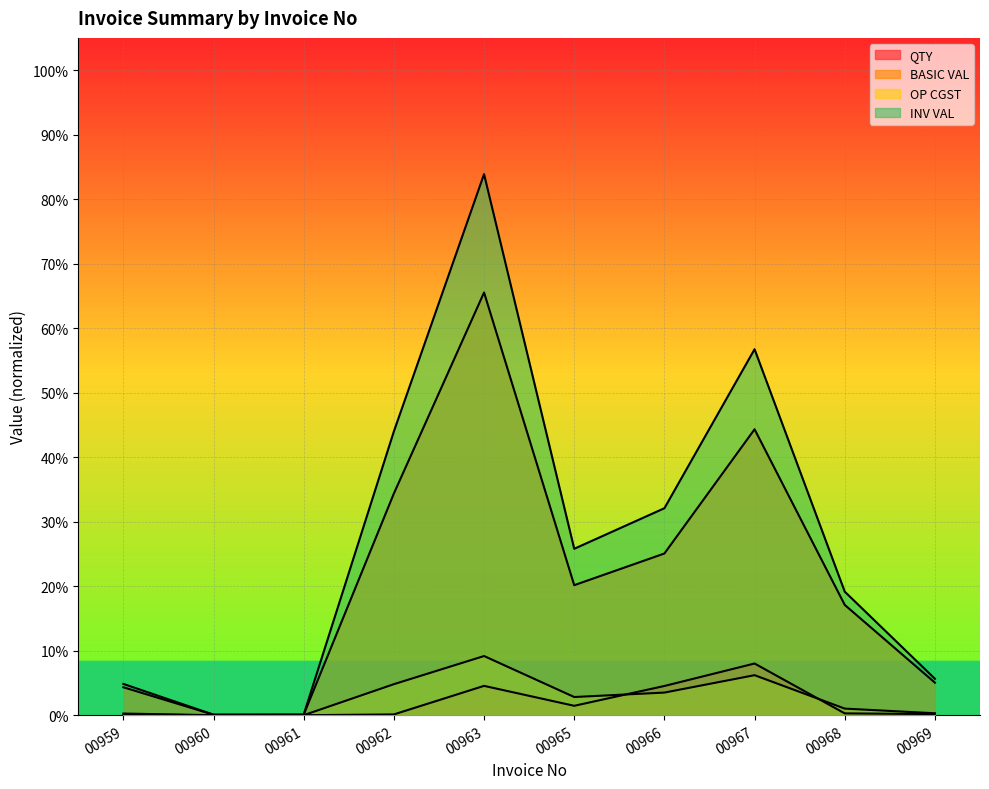

Between 00969 and 00966, which is larger?

00966